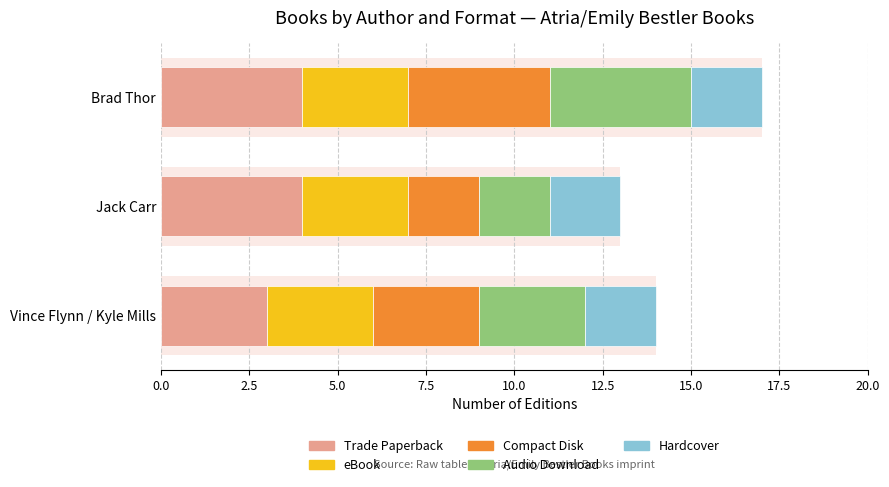

What is the value of the Audio Download bar at the 3rd from the left?

4.0